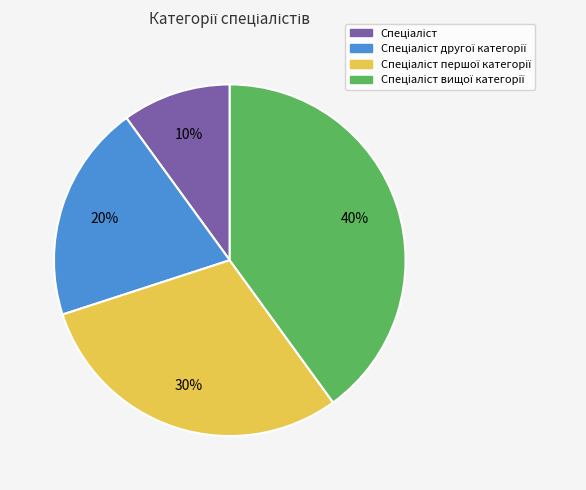

To the nearest percent, what is the difference between the largest and smallest slice percentages?

30%